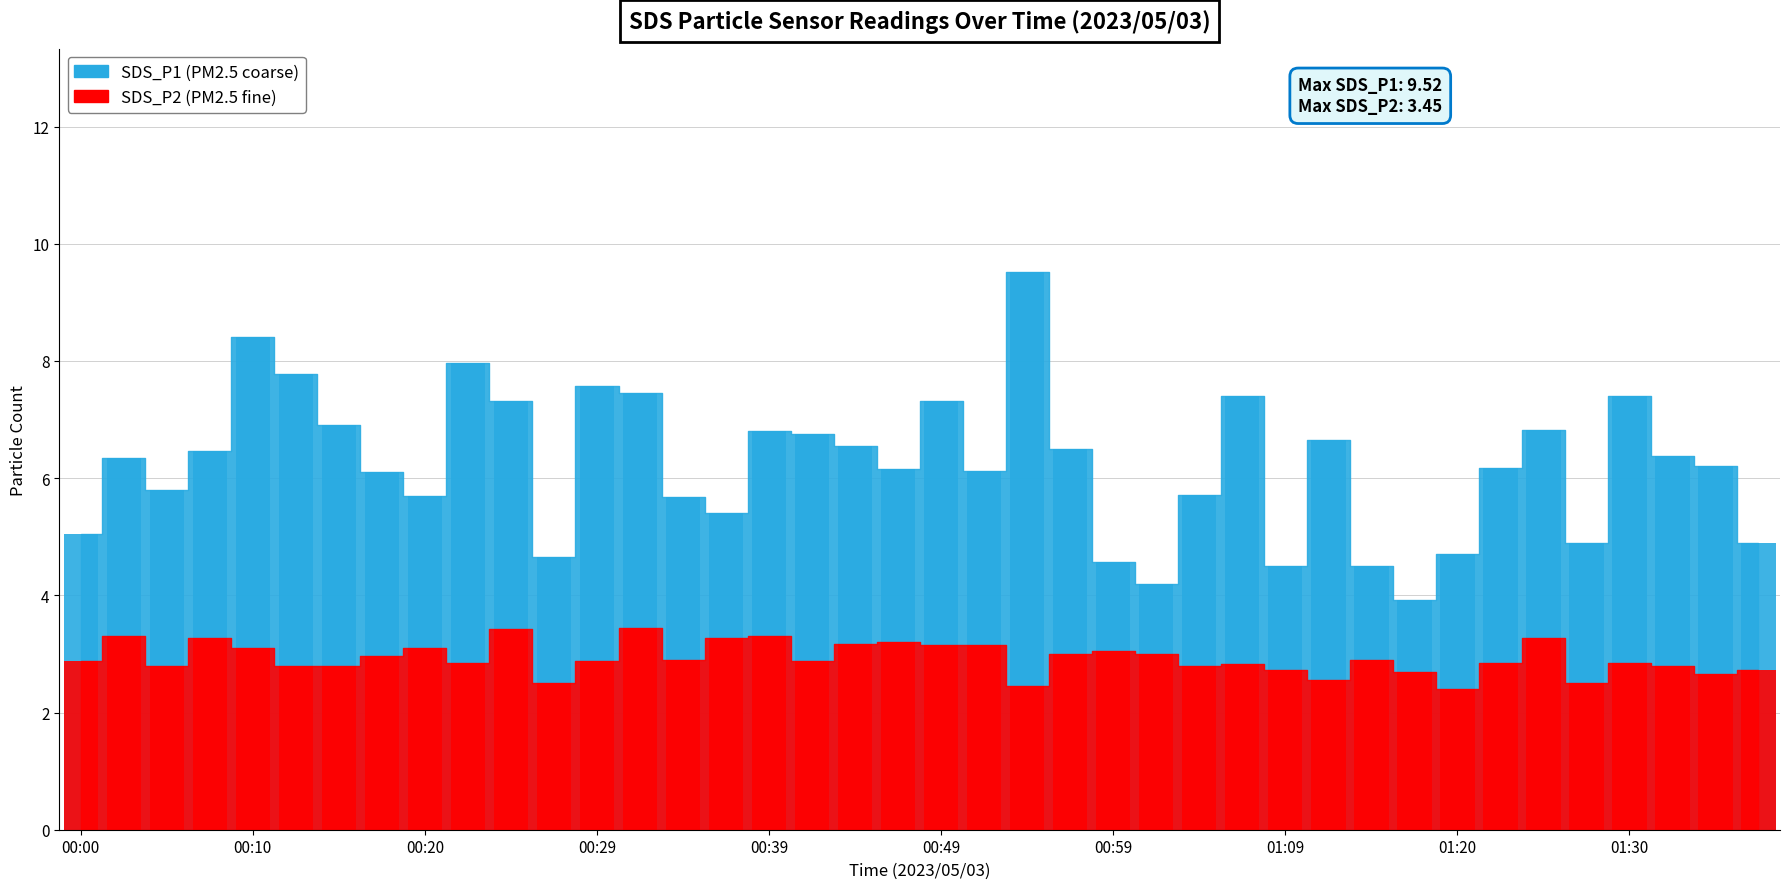

What is the sum of all SDS_P2 values?

117.2